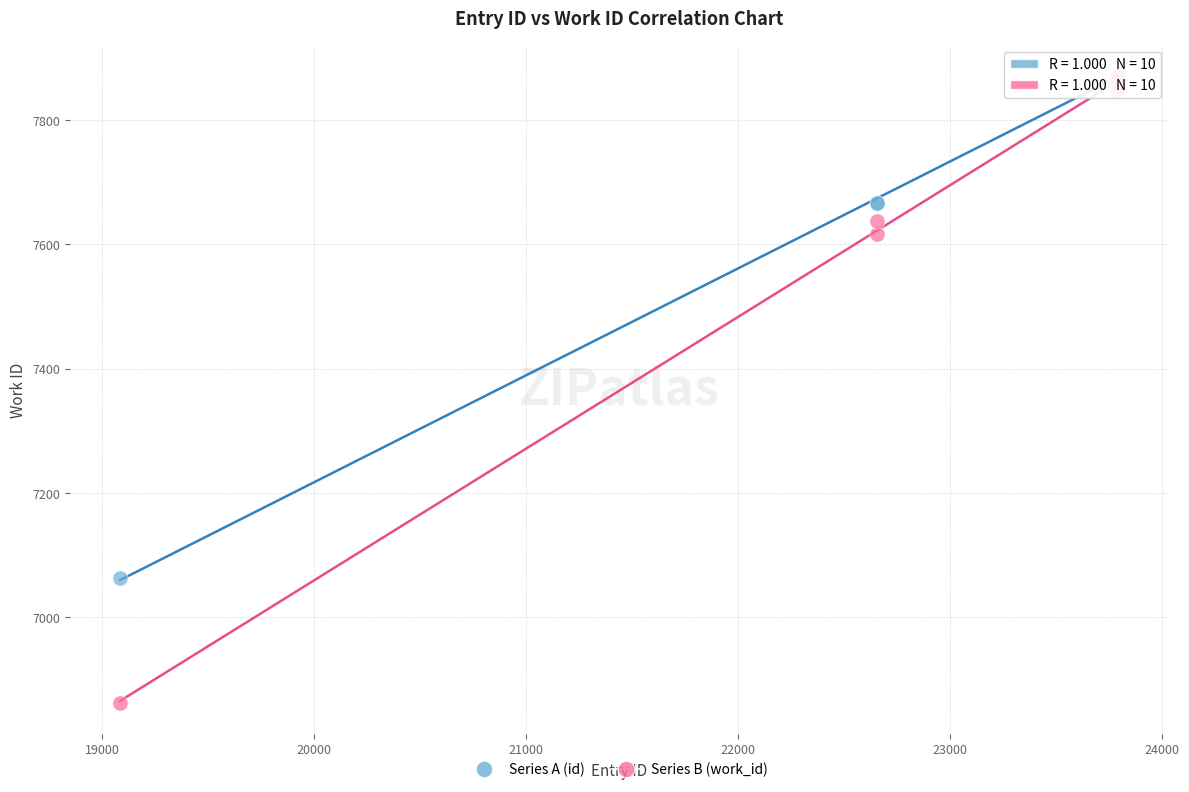

In the Series B (work_id) series, what Y value is closest to 7366?

7617